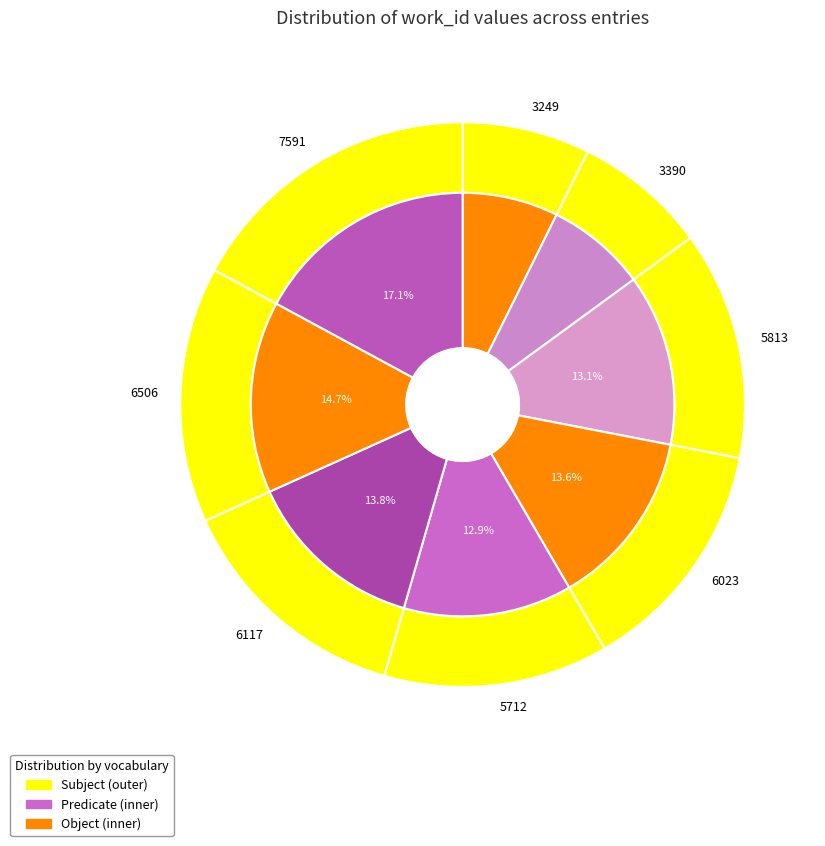

Does Schedoni was scarcely represent more than half of the total?

No